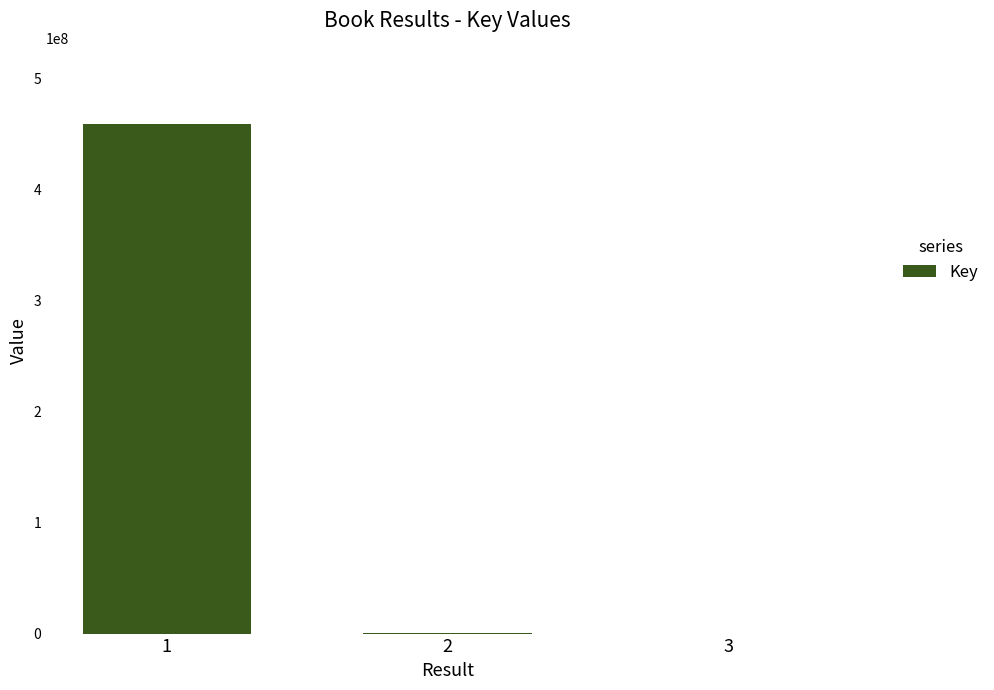

Which category has the highest value across all series?

1